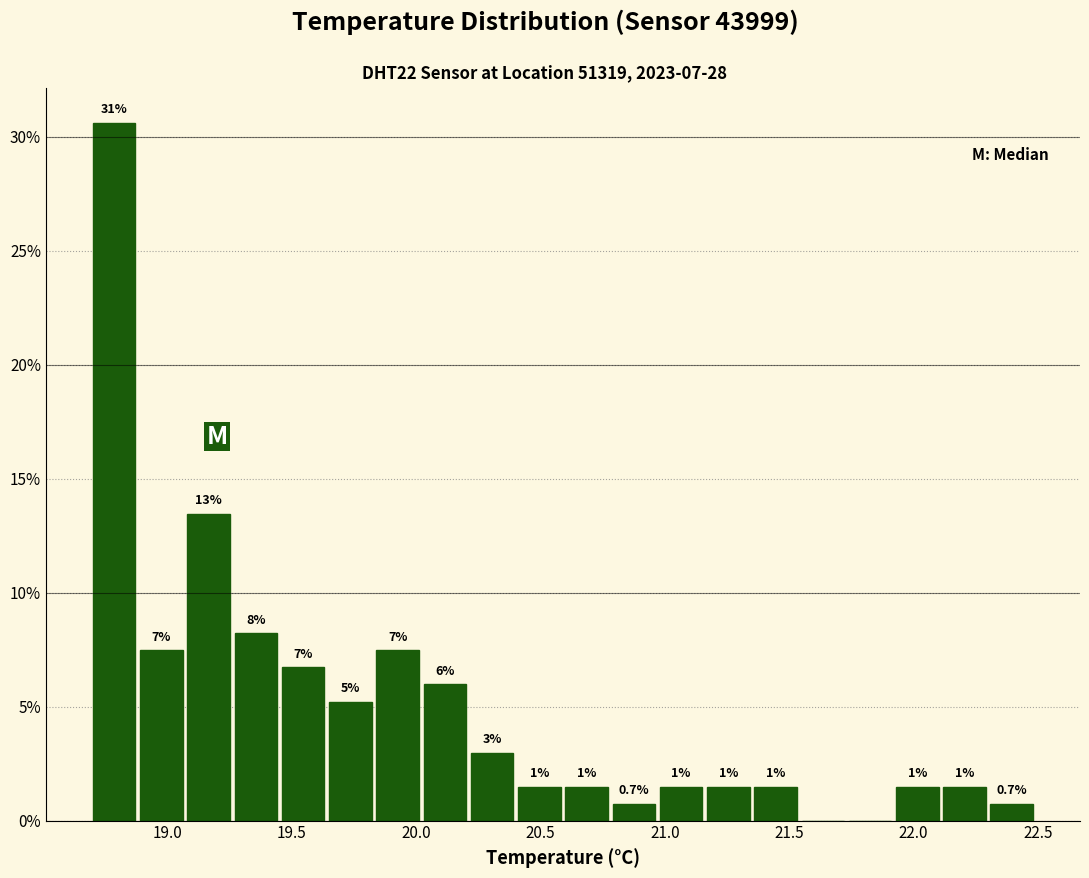

Around what value on the x-axis is the tallest bar? Give the approximate position of its centre, as read against the axis.

18.80